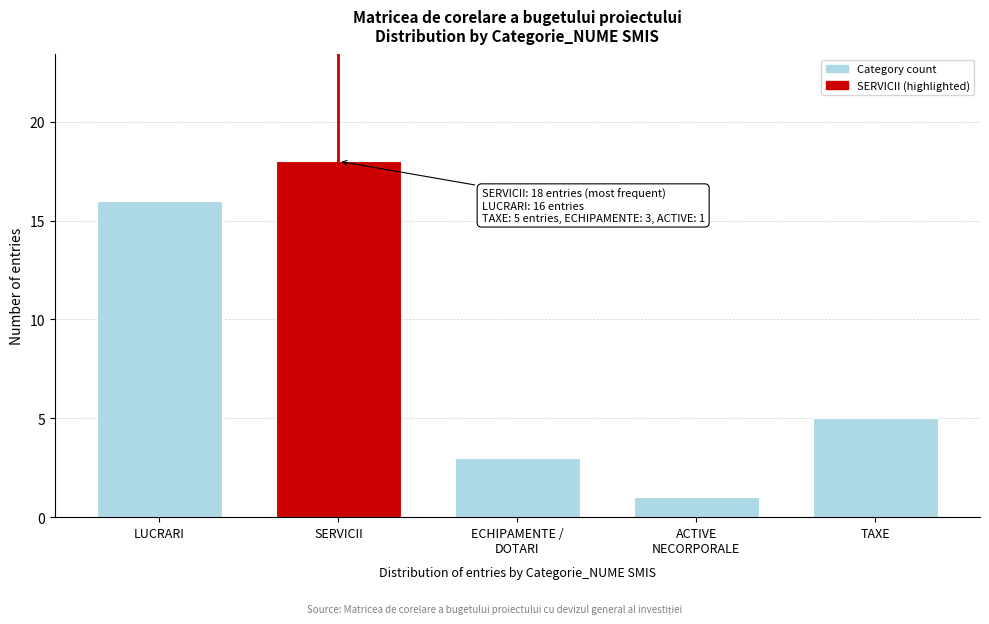

Reading right to left, extract all data points from this chart.

5	1	3	18	16